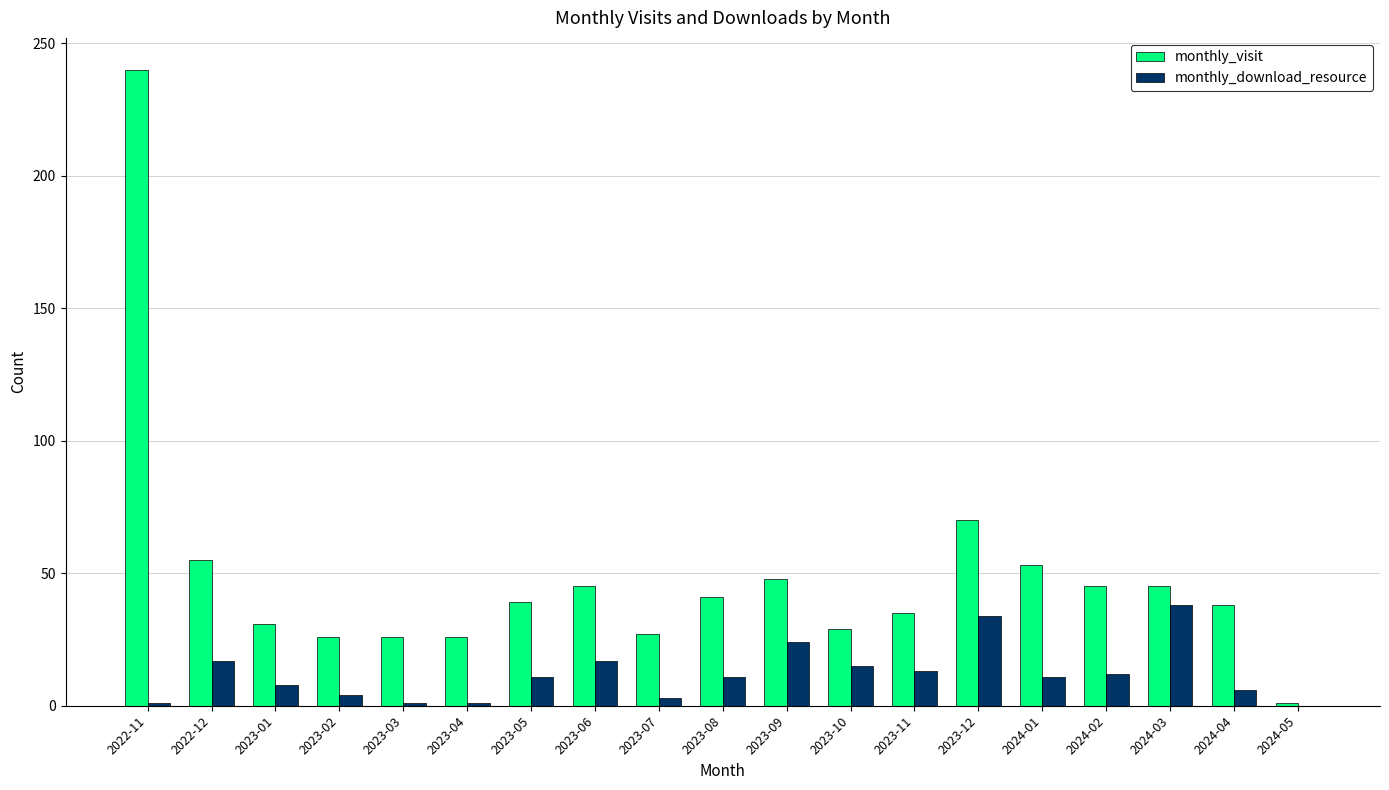

Between 2023-01 and 2024-01, which series saw the biggest shift?

monthly_visit